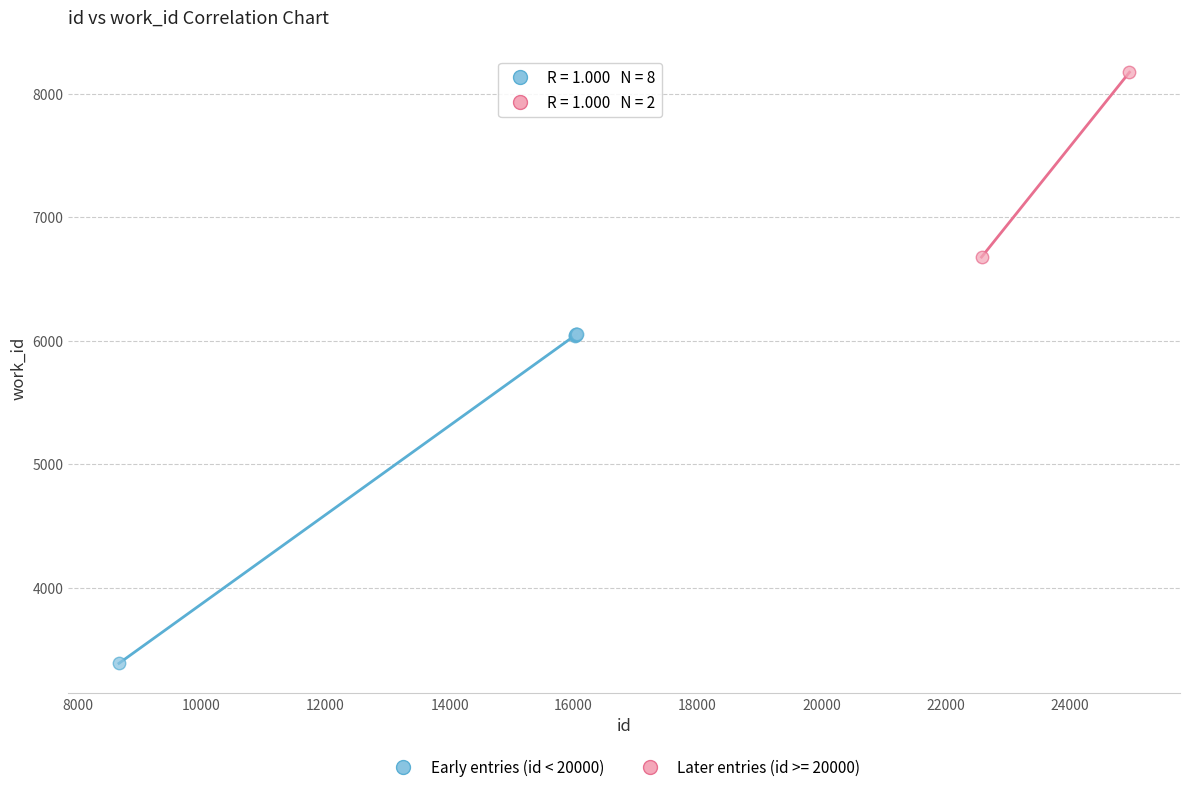

What are all the series names shown in the legend?

Early entries (id < 20000), Later entries (id >= 20000)